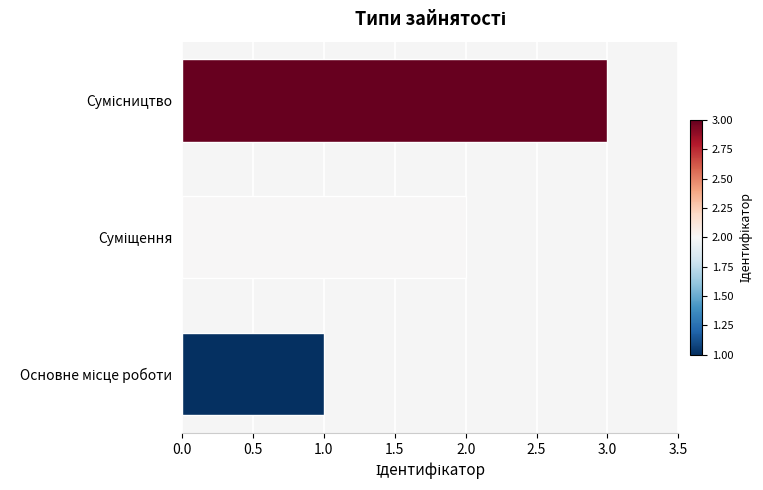

What is the maximum value shown in the chart?

3